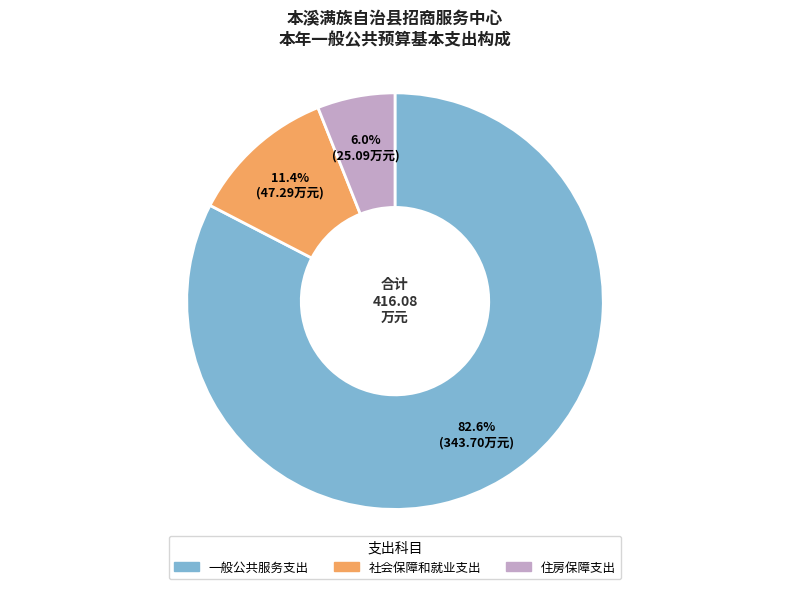

What is the ratio of the value at 社会保障和就业支出 to the value at 一般公共服务支出?

0.1